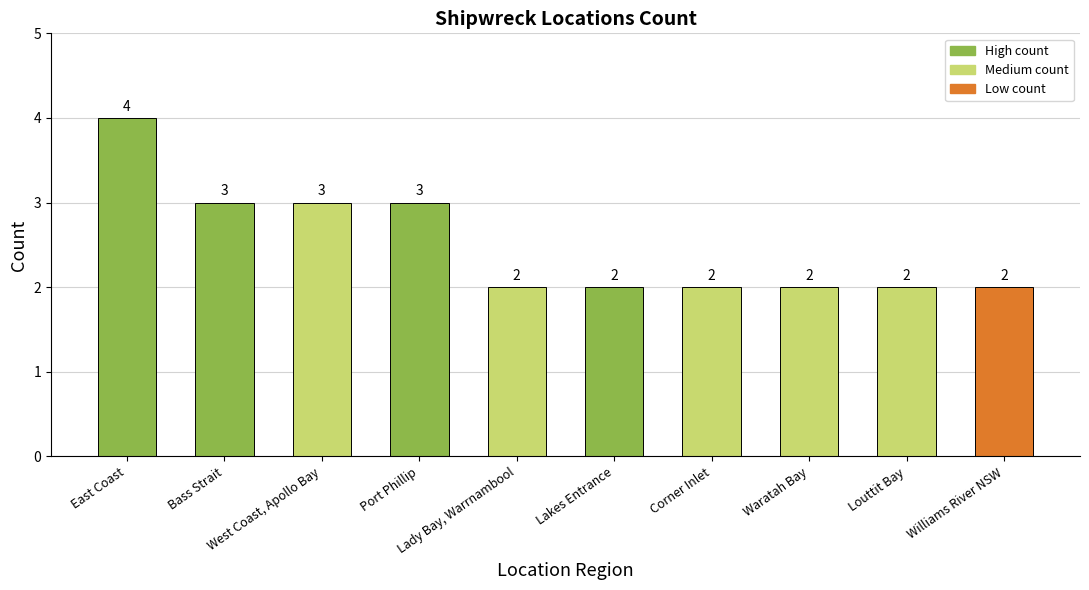

What is the change in value from East Coast to Lady Bay, Warrnambool?

-2